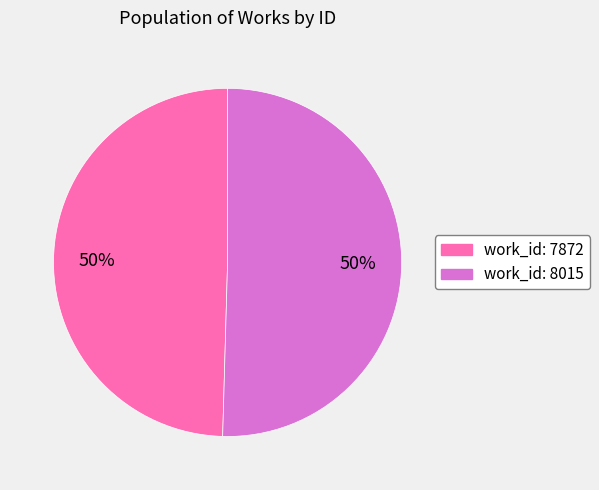

Combined, do work_id: 8015 and work_id: 7872 account for over 50%?

Yes